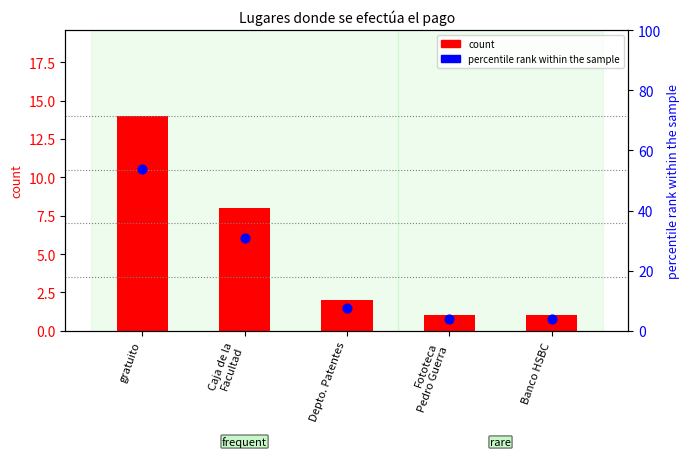

Which series has the largest total across all categories?

percentile rank within the sample